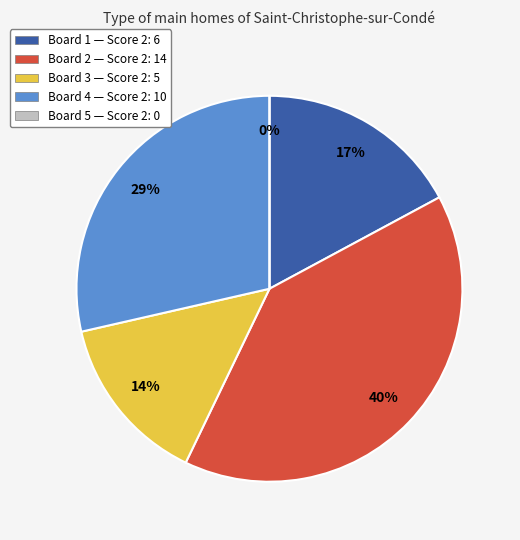

Combined, do Board 4 and Board 1 account for over 50%?

No